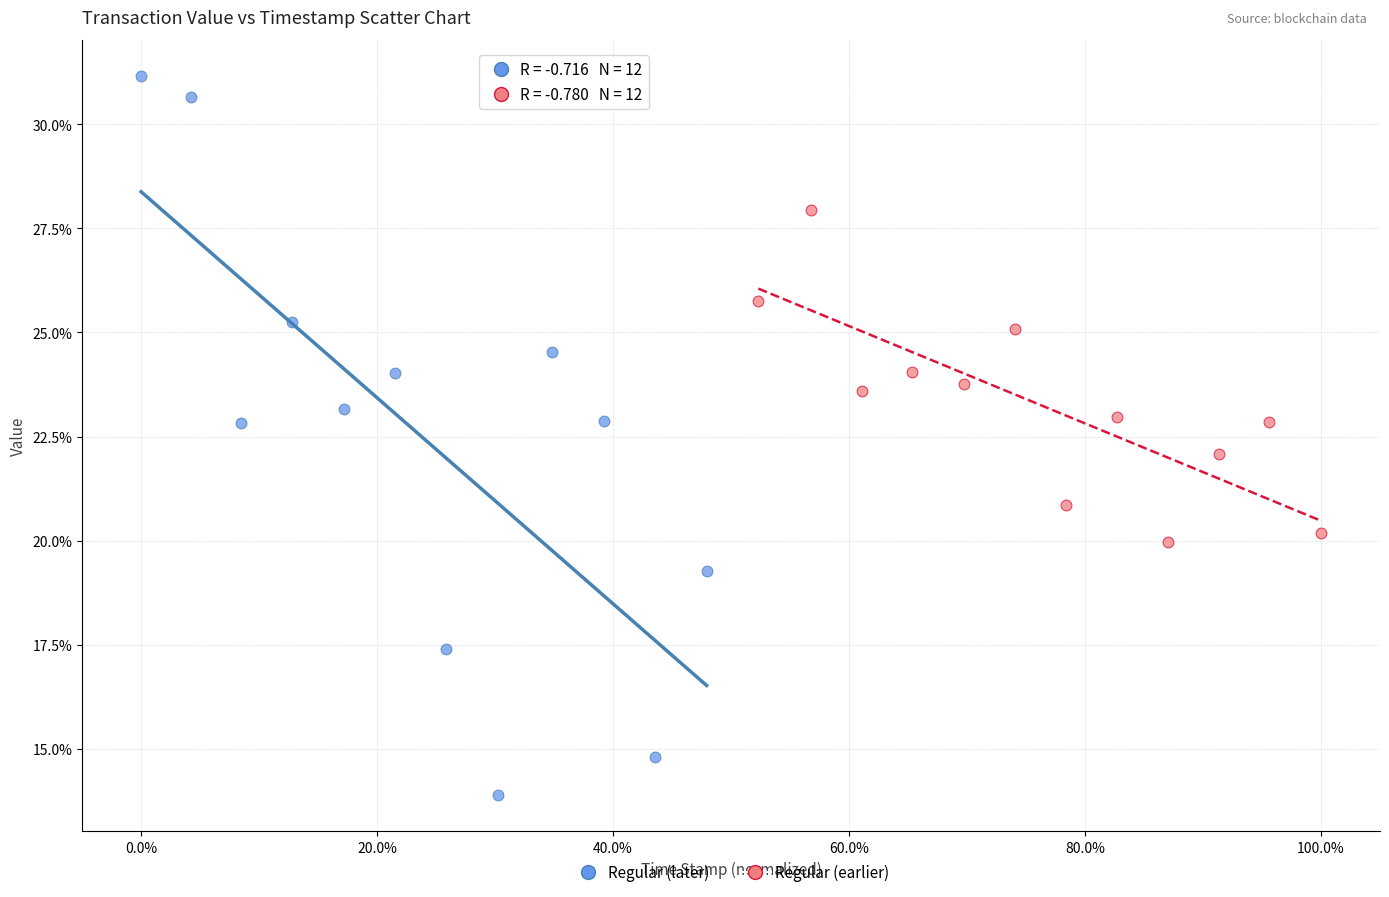

Which series reaches the minimum Y coordinate?

Regular (later)